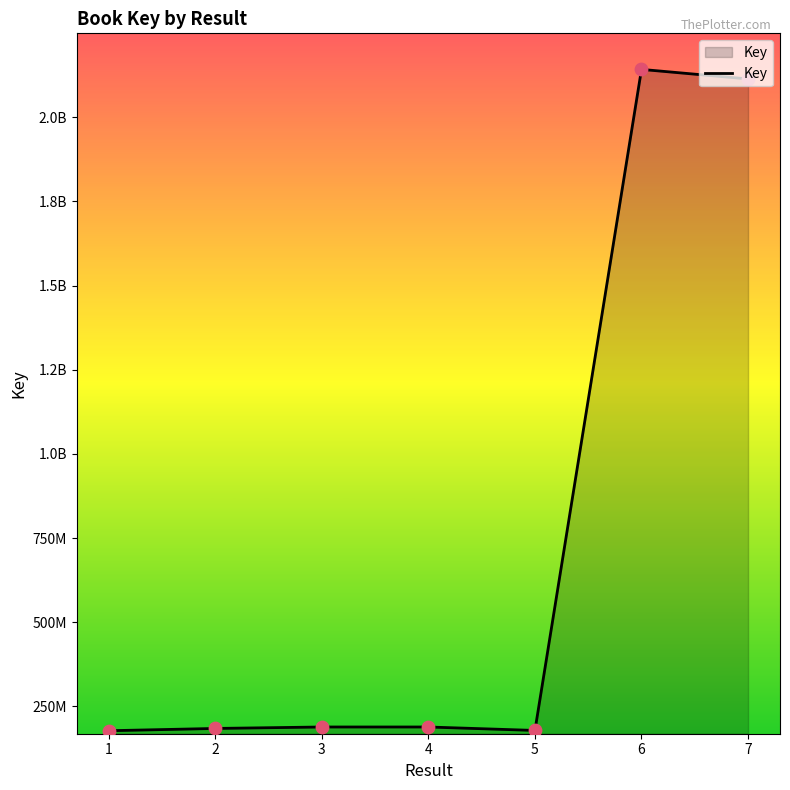

Which has a higher value, 3 or 4?

3